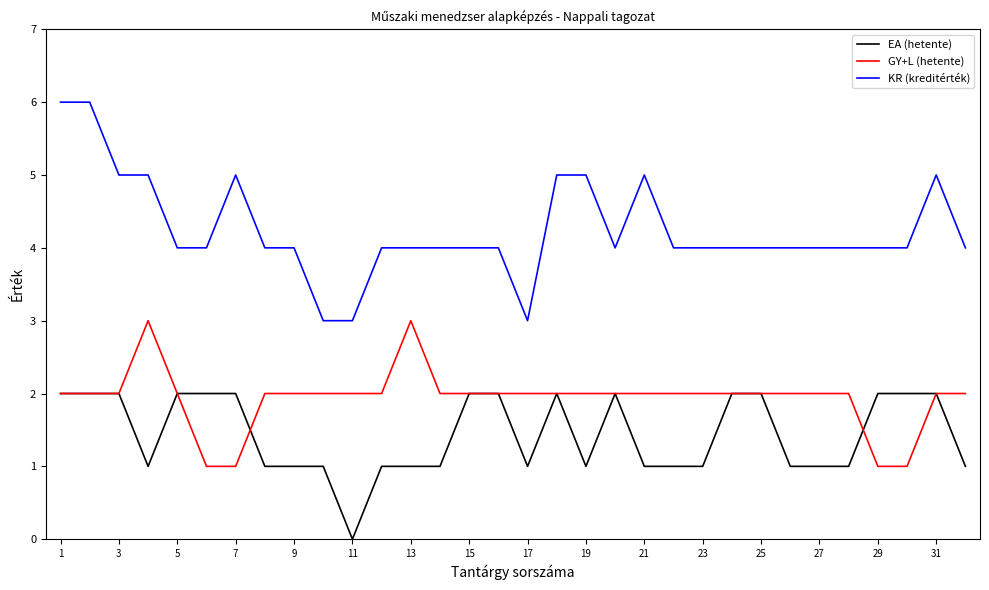

True or false: GY+L (hetente) and KR (kreditérték) intersect in this chart.

False